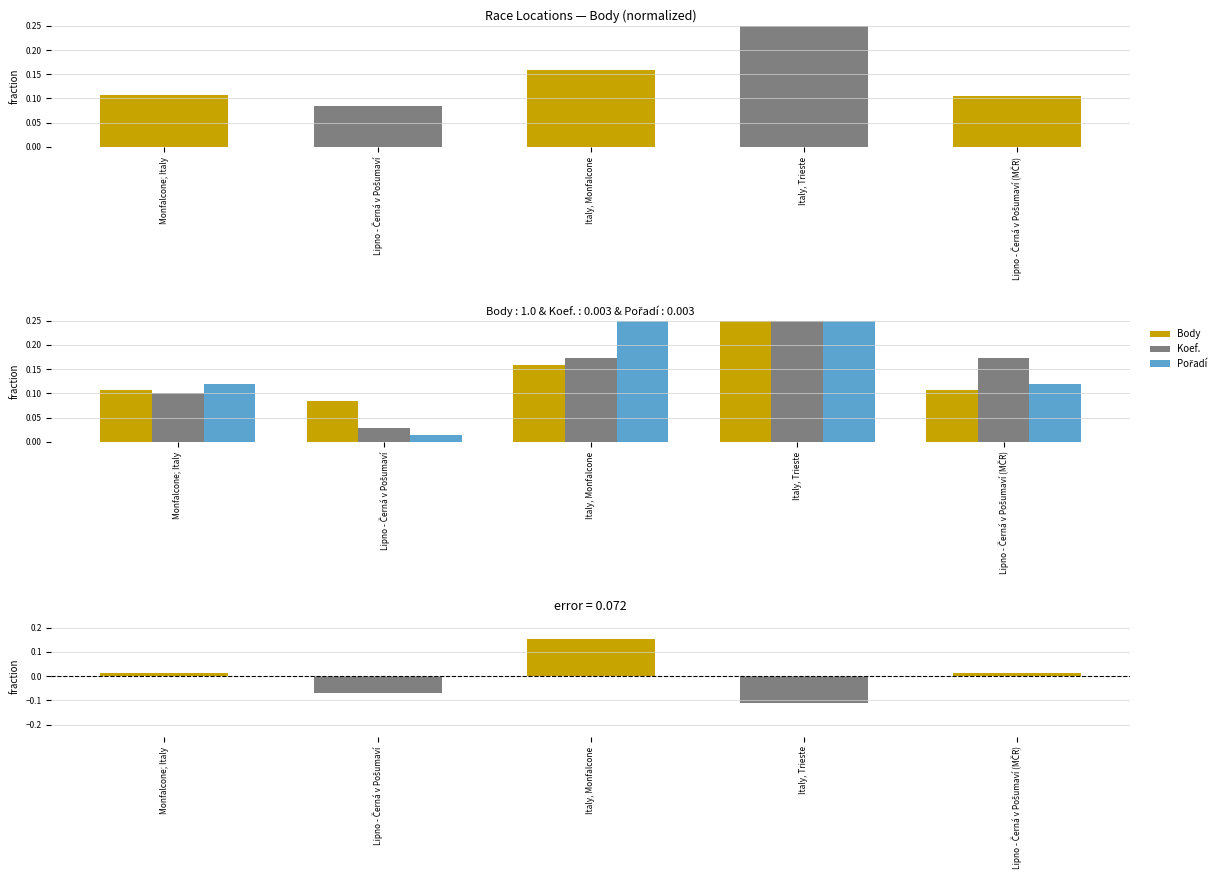

What is the greatest value displayed?

0.5